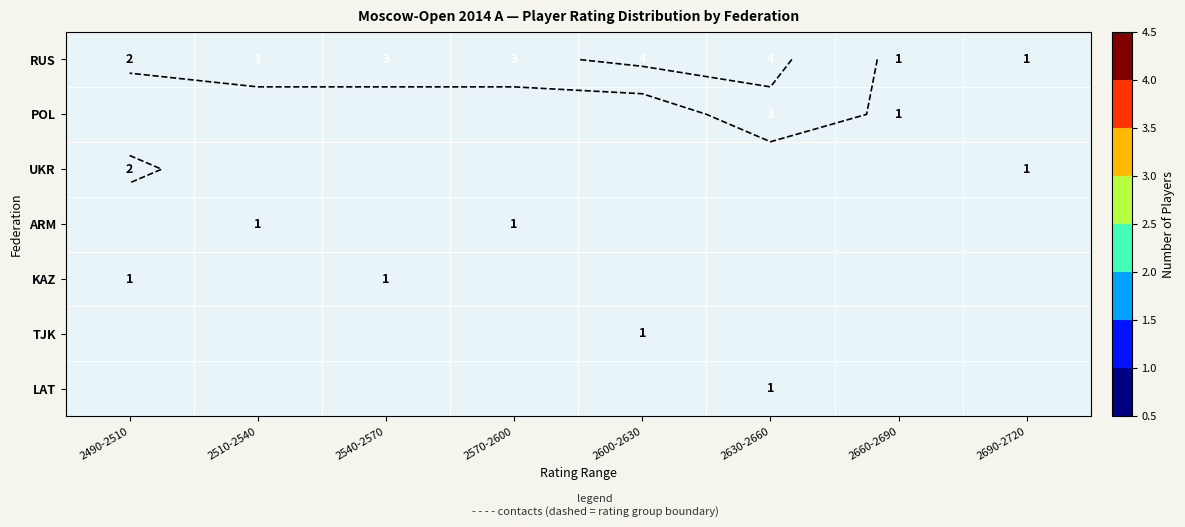

How many values in the UKR series exceed 0?

2